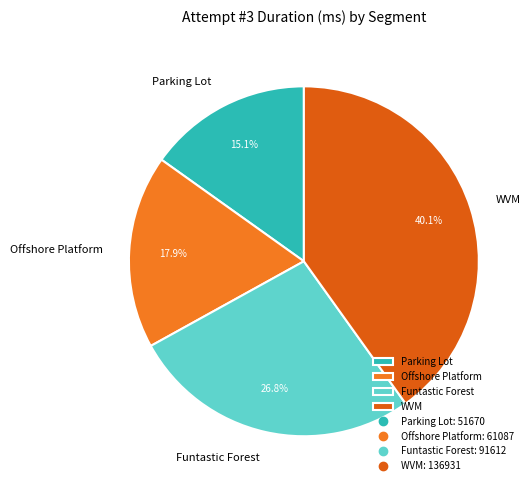

Approximately how many times larger is the value at Funtastic Forest compared to Offshore Platform?

1.5